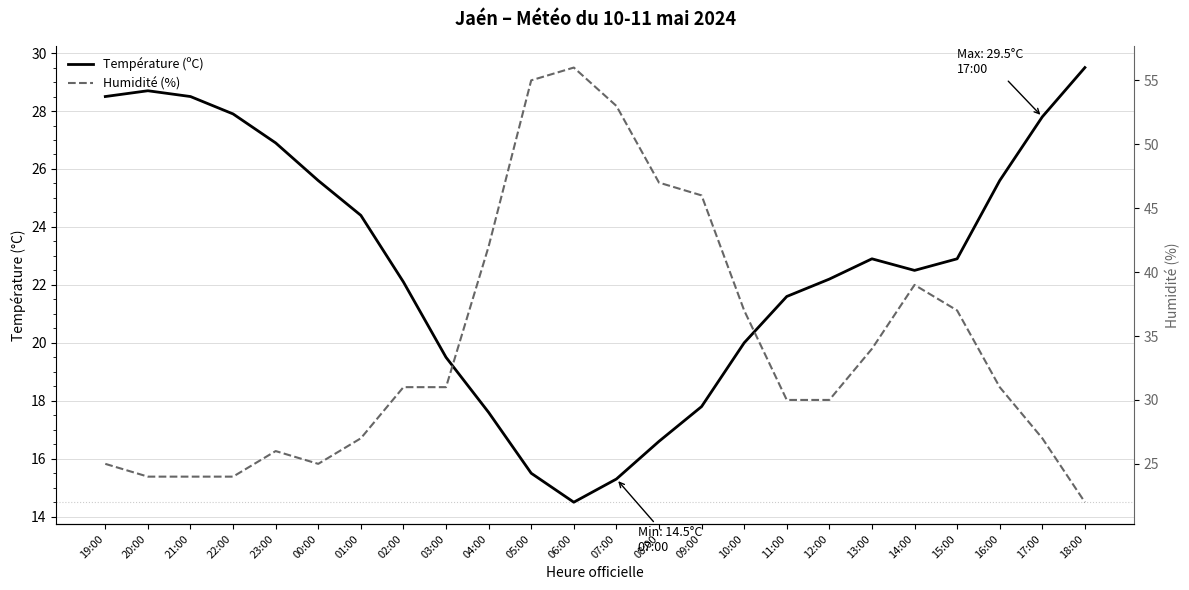

How many lines are shown in the chart?

2